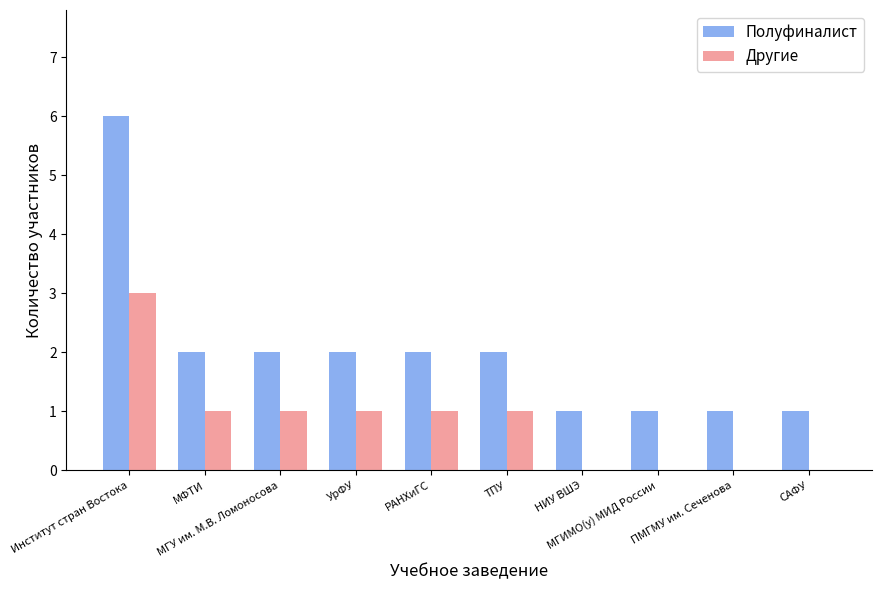

Reading right to left, what are all the values shown in this chart?

Полуфиналист: 1	1	1	1	2	2	2	2	2	6
Другие: 0	0	0	0	1	1	1	1	1	3